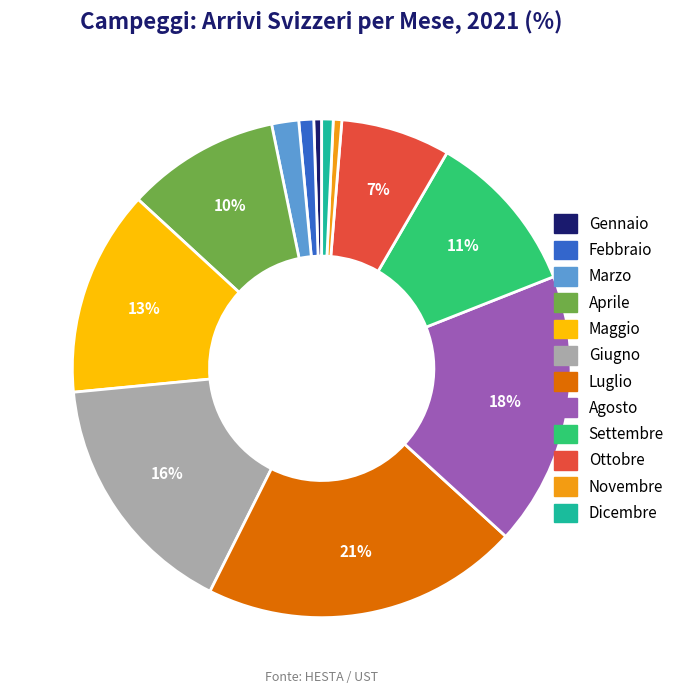

Which slice is the largest?

Luglio